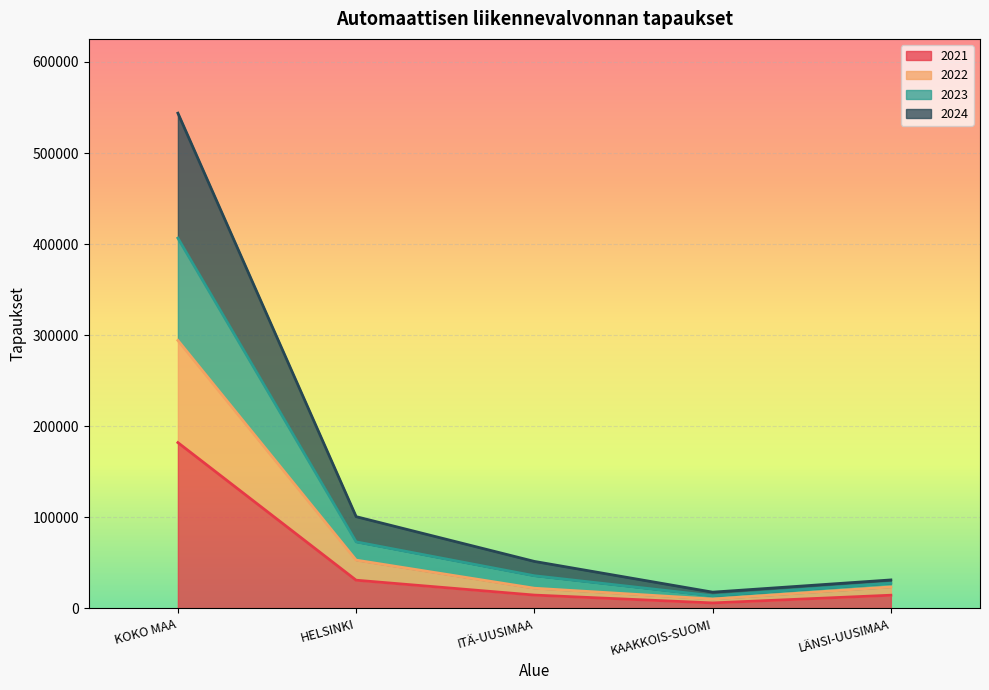

What is the label of the 2nd point from the right?

KAAKKOIS-SUOMI